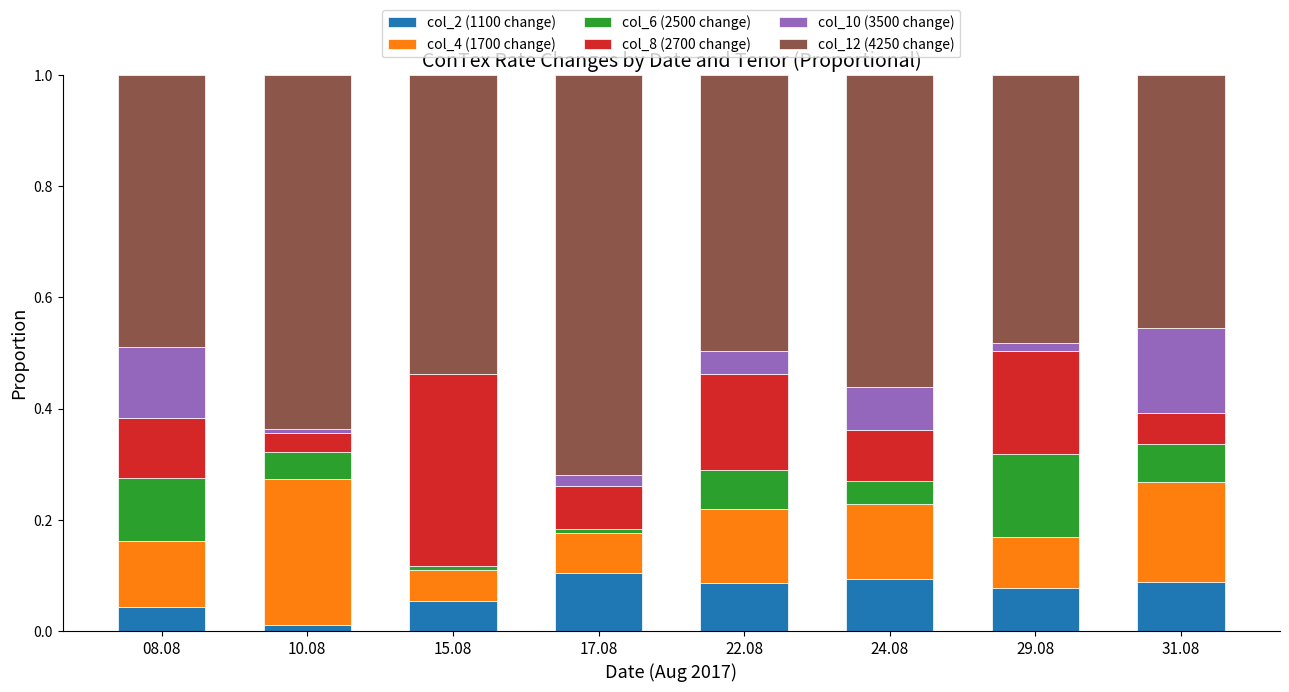

Is it true that col_2 (1100 change) equals 0.2 at 17.08?

False